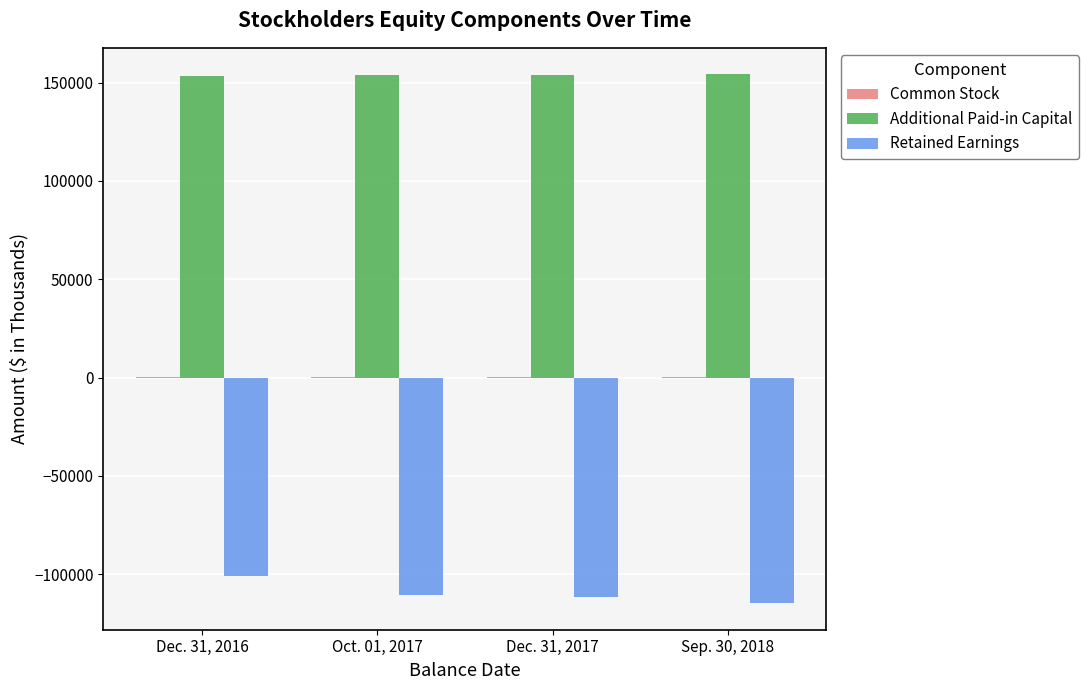

What is the sum of all Retained Earnings values?

-437455